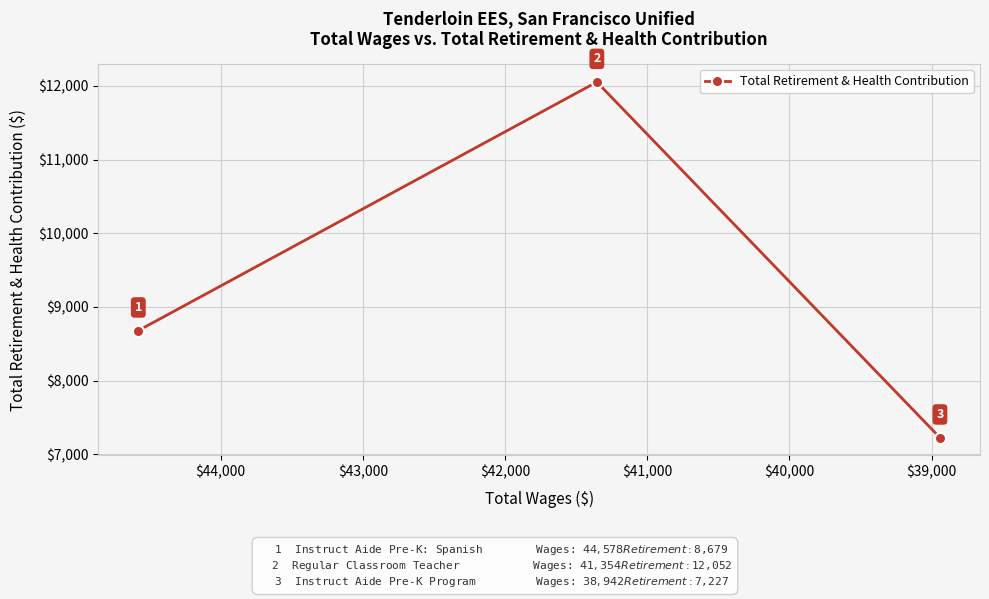

What is the difference between the maximum and second lowest values?

3373